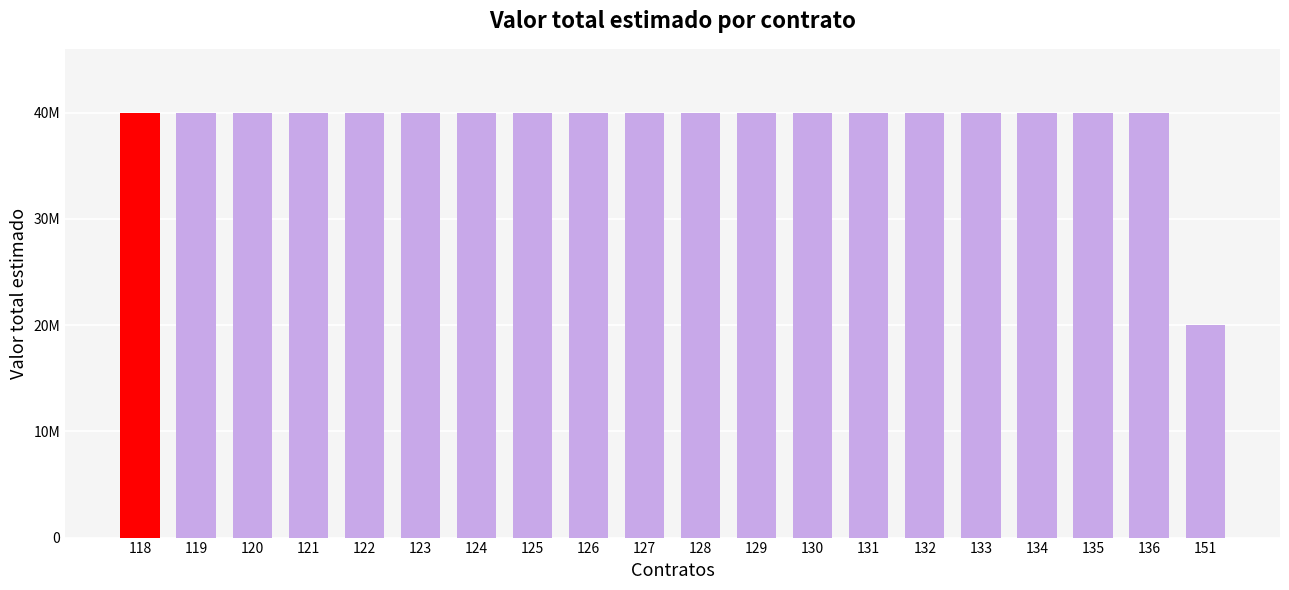

Rank the categories by value from highest to lowest.

118, 119, 120, 121, 122, 123, 124, 125, 126, 127, 128, 129, 130, 131, 132, 133, 134, 135, 136, 151